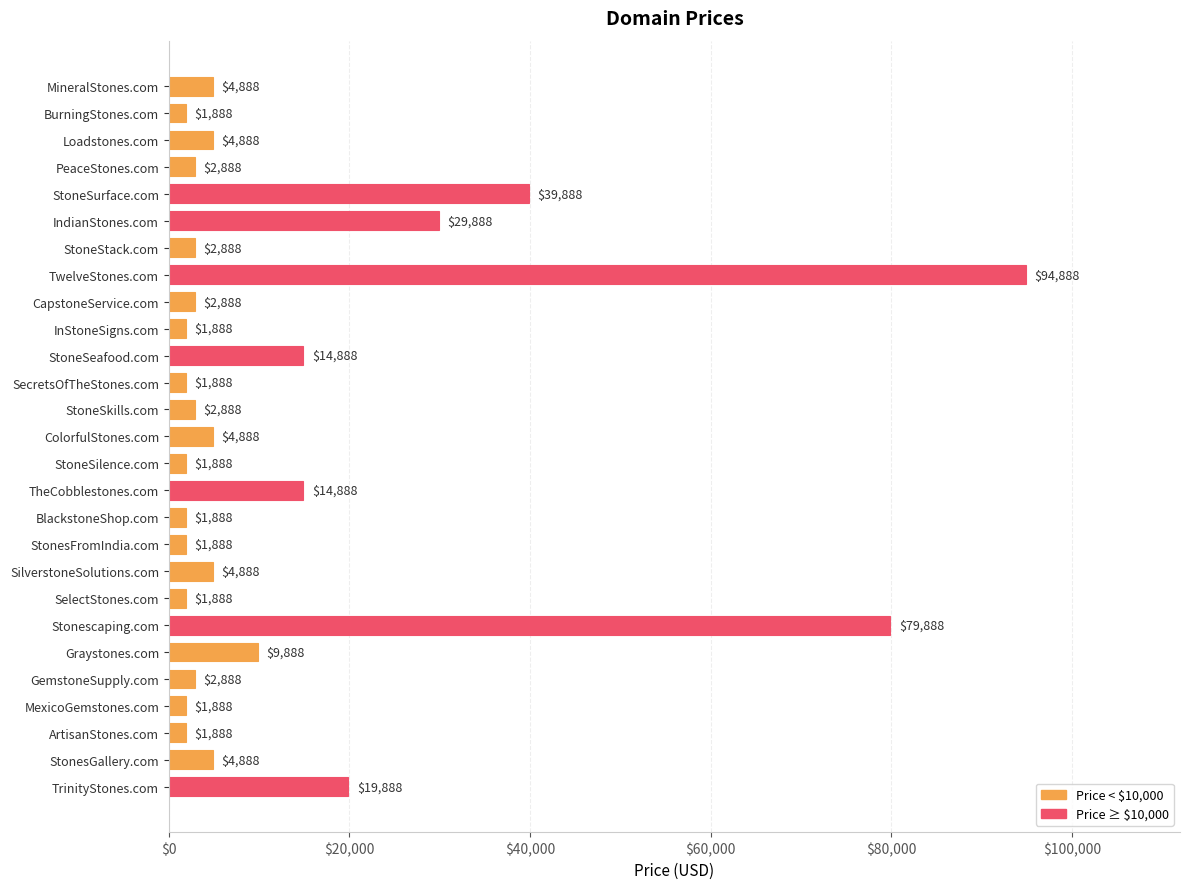

How many distinct data groups are displayed?

1